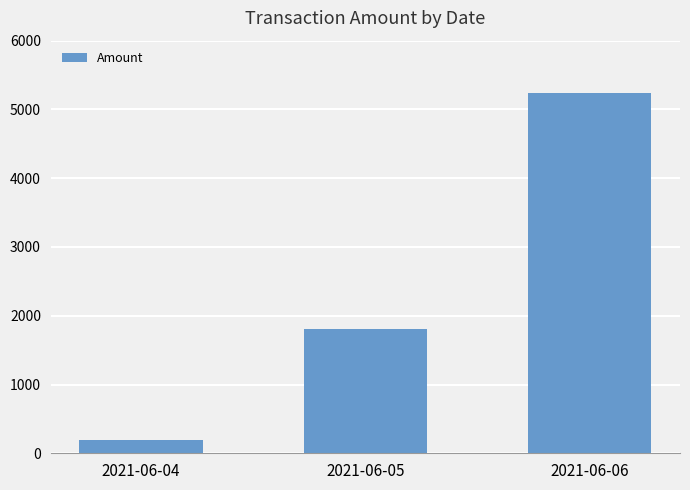

Which category has the lowest value across all series?

2021-06-04